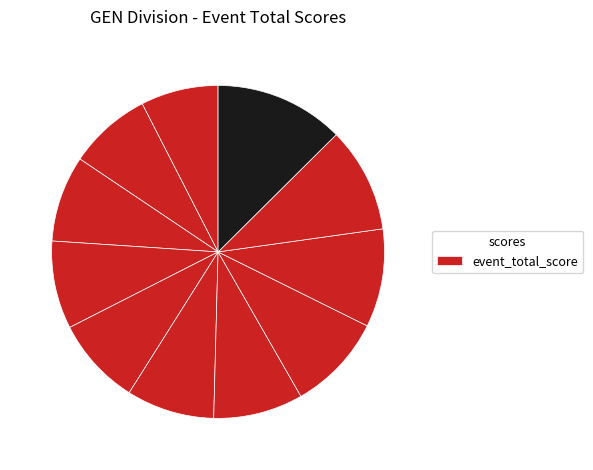

Count the number of slices in the pie.

11